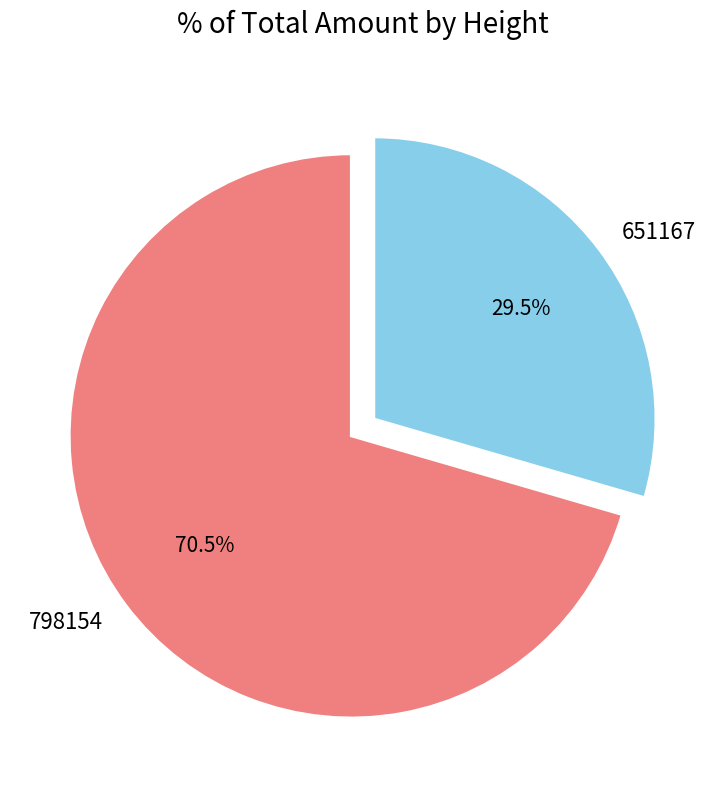

Which slice is the smallest?

651167